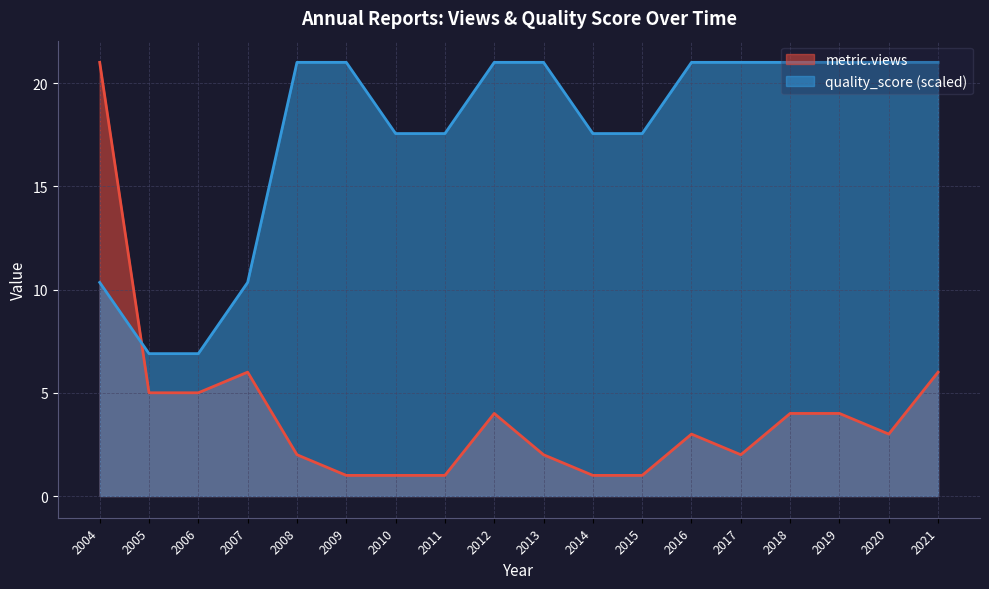

Where is metric.views nearest to the value 11?

2007